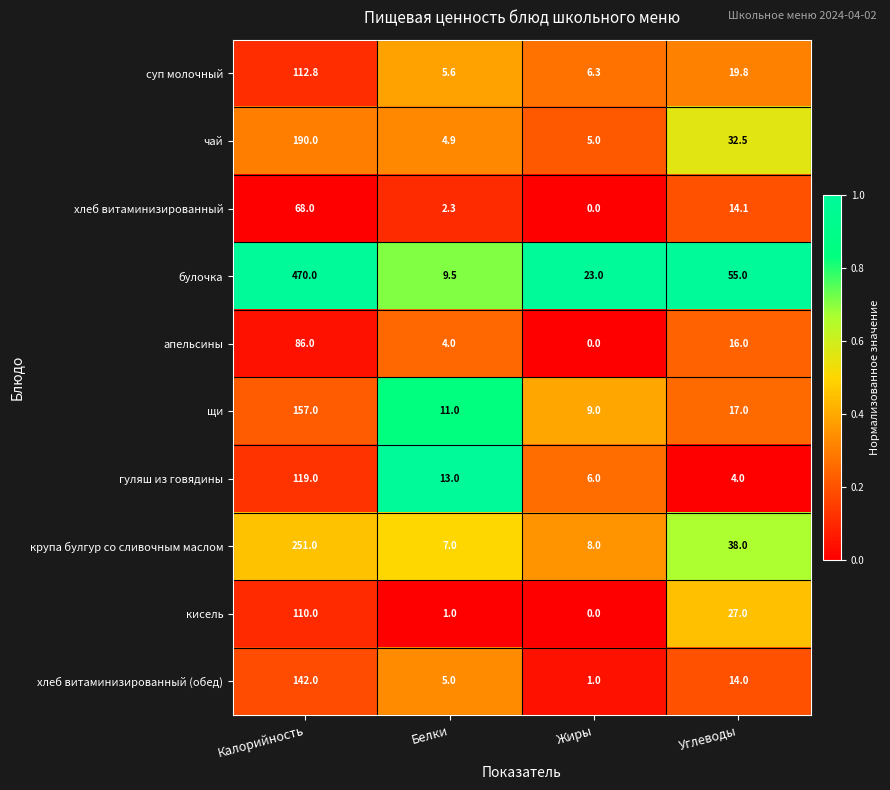

What is the maximum value shown in the chart?

470.0